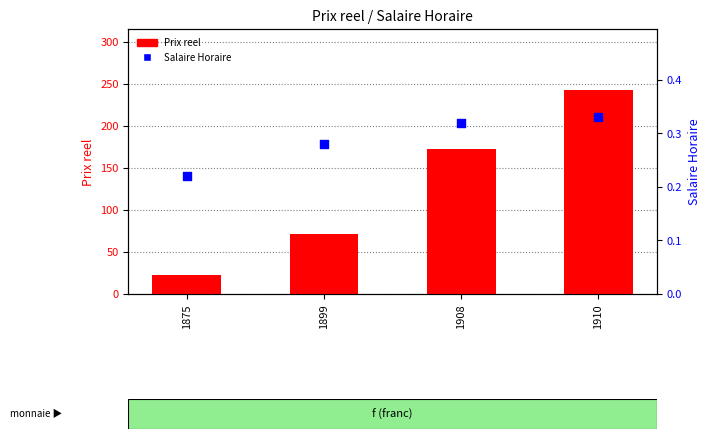

Which series contains the highest Y value?

Prix reel